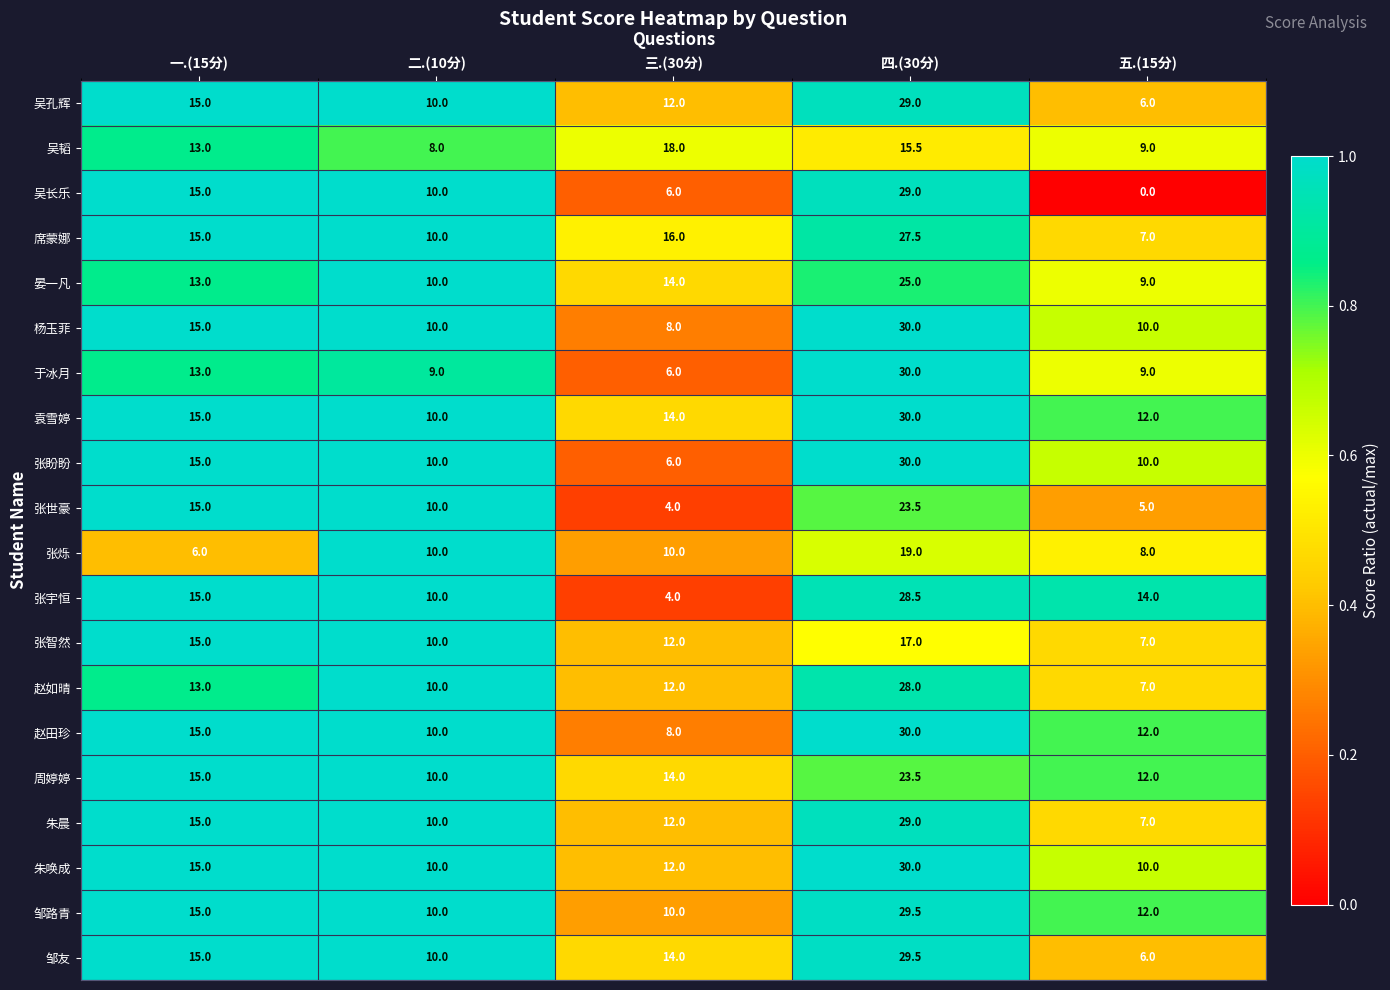

Which category has the lowest value in the 杨玉菲 series?

三.(30分)